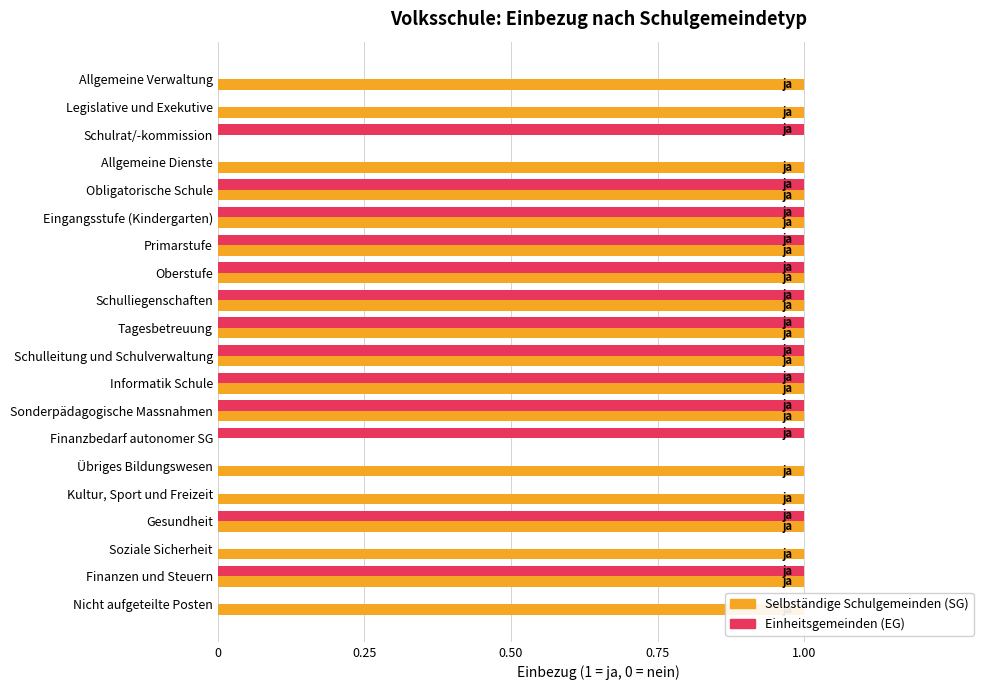

Is the value of EG included at Oberstufe greater than the value of SG included at Eingangsstufe (Kindergarten)?

No